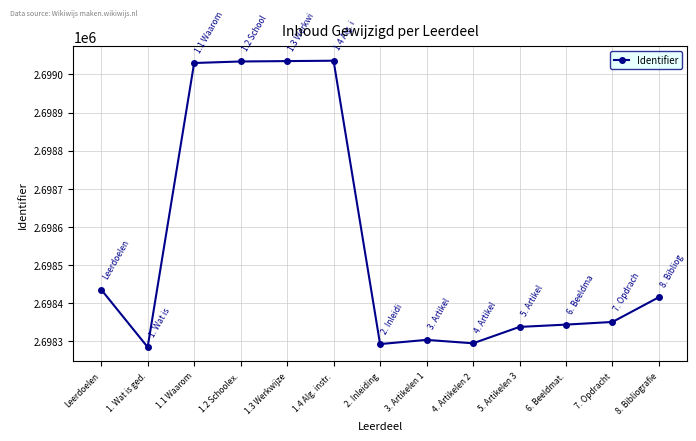

What value does the data have at 1.3 Werkwijze, to the nearest 10?

2699040